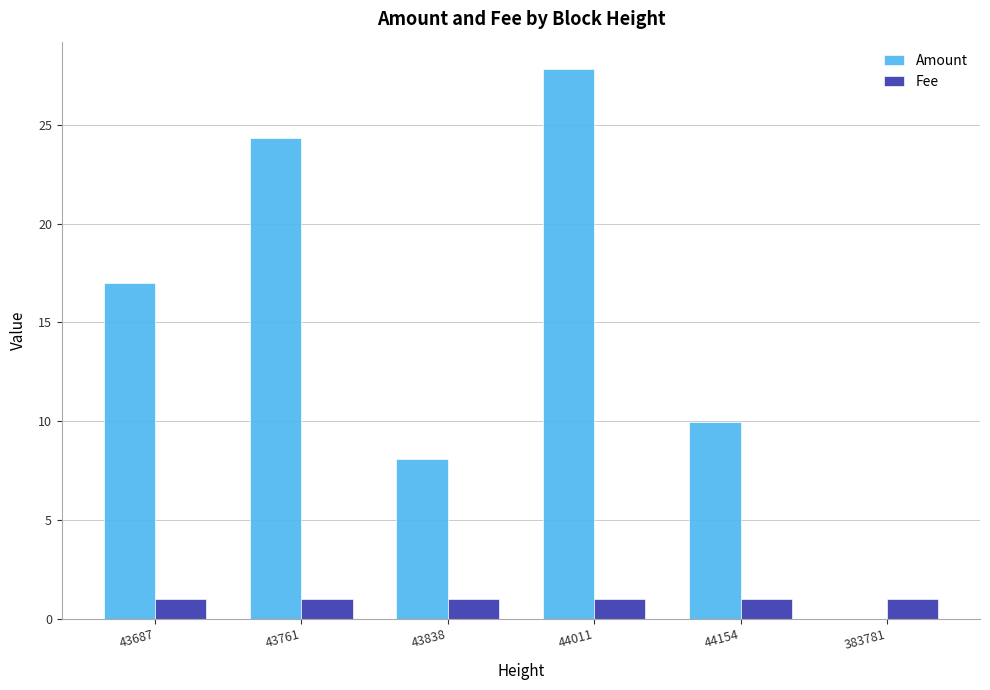

How many groups of bars are there?

6